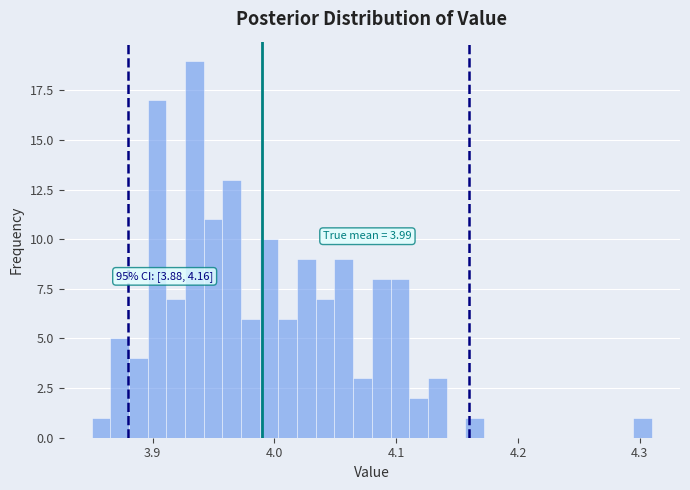

Around what value on the x-axis is the tallest bar? Give the approximate position of its centre, as read against the axis.

3.93